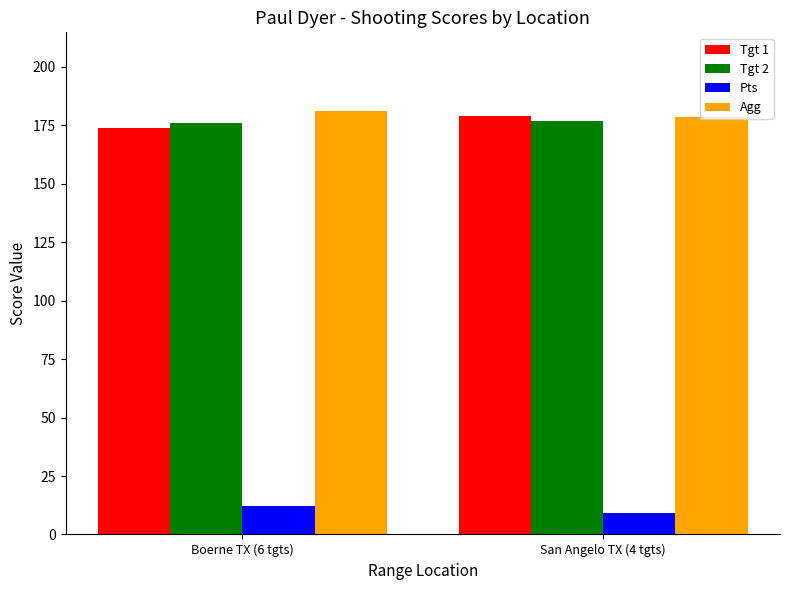

How many bars are there in each group?

4